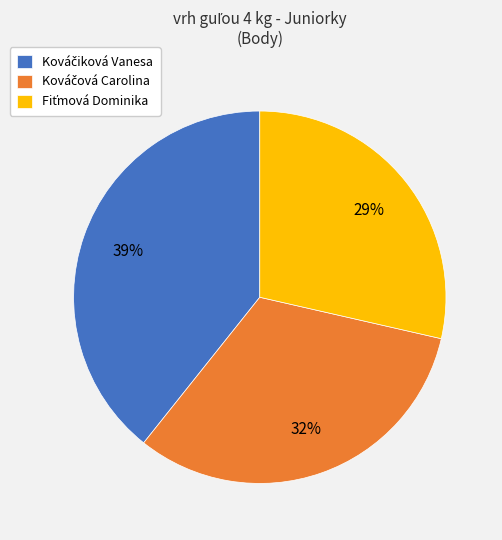

To the nearest percent, what is the average slice percentage?

33%